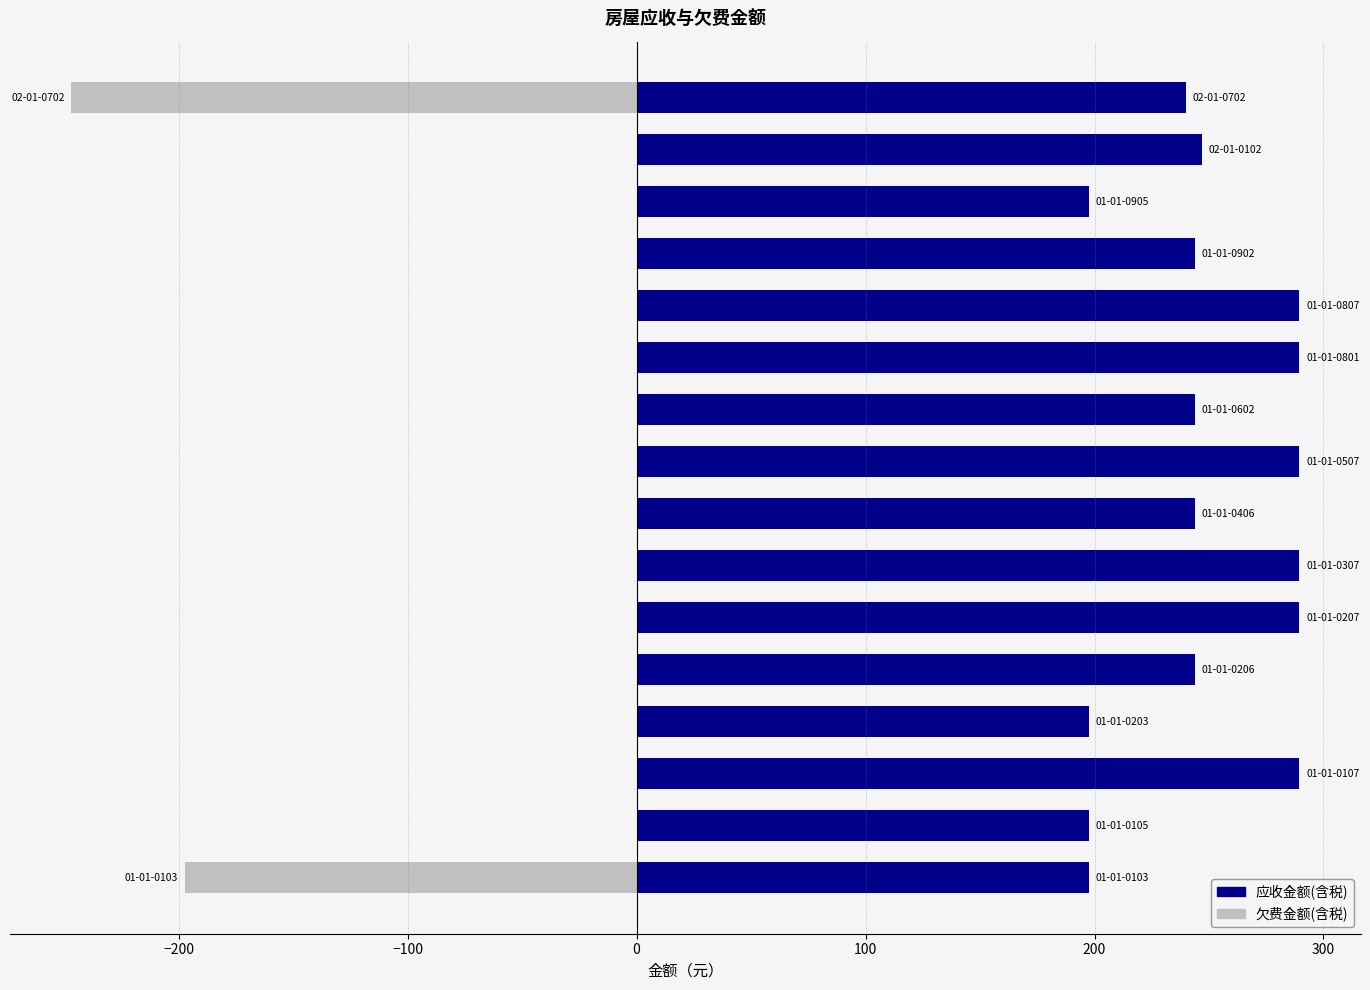

How many values in the 应收金额(含税) series are below 243?

5